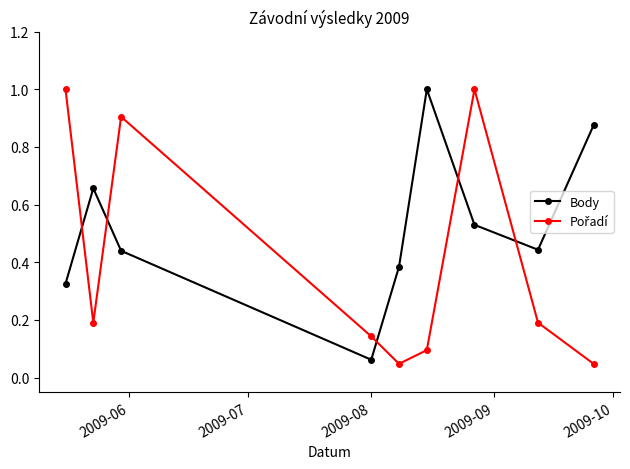

In Body, how many points are lower than both neighbors (excluding endpoints)?

2